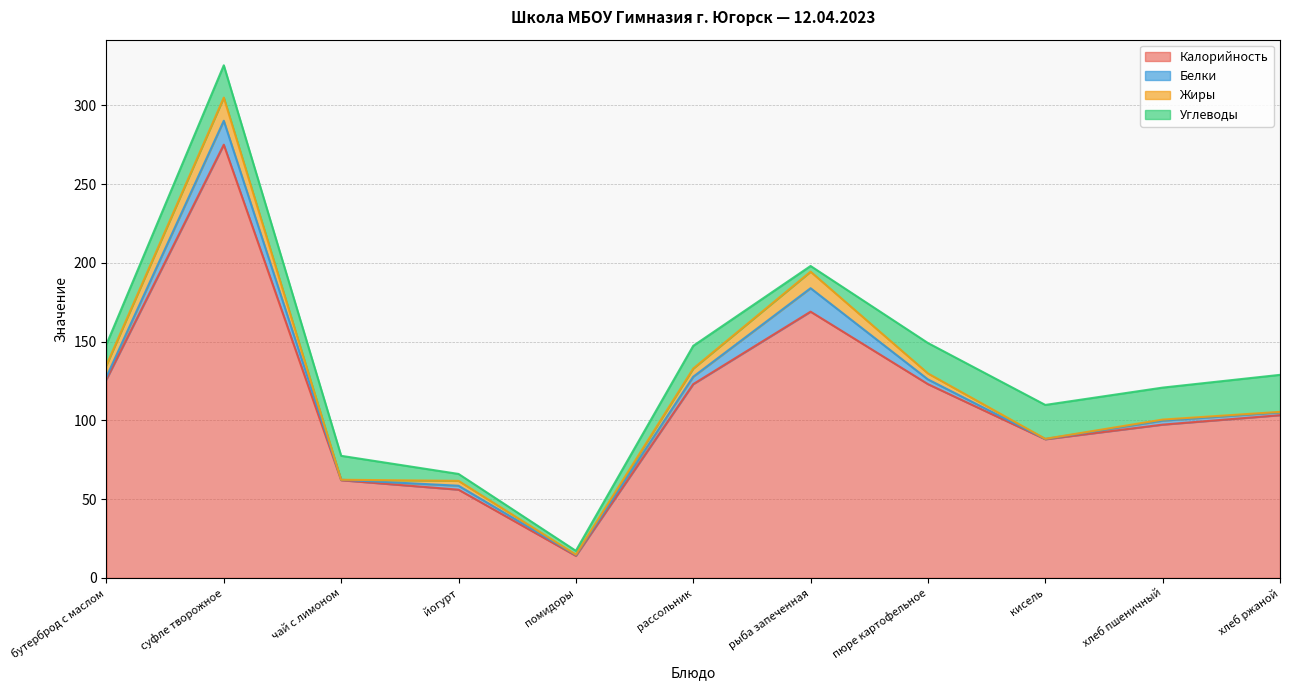

In Углеводы, how many points are lower than both neighbors (excluding endpoints)?

3